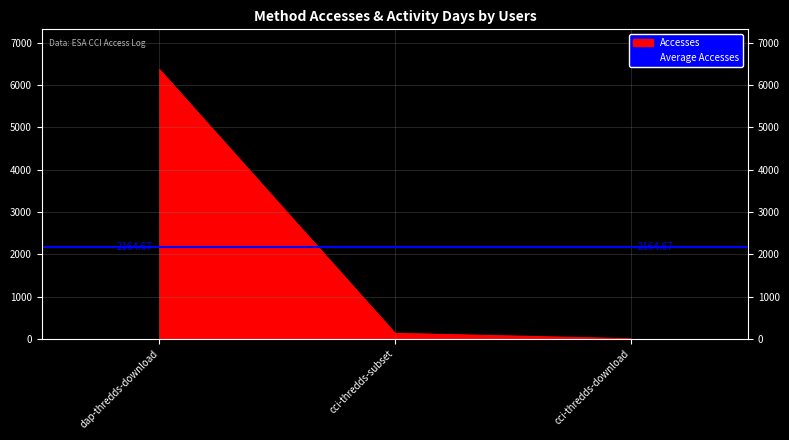

What is the label of the 1st point from the right?

cci-thredds-download